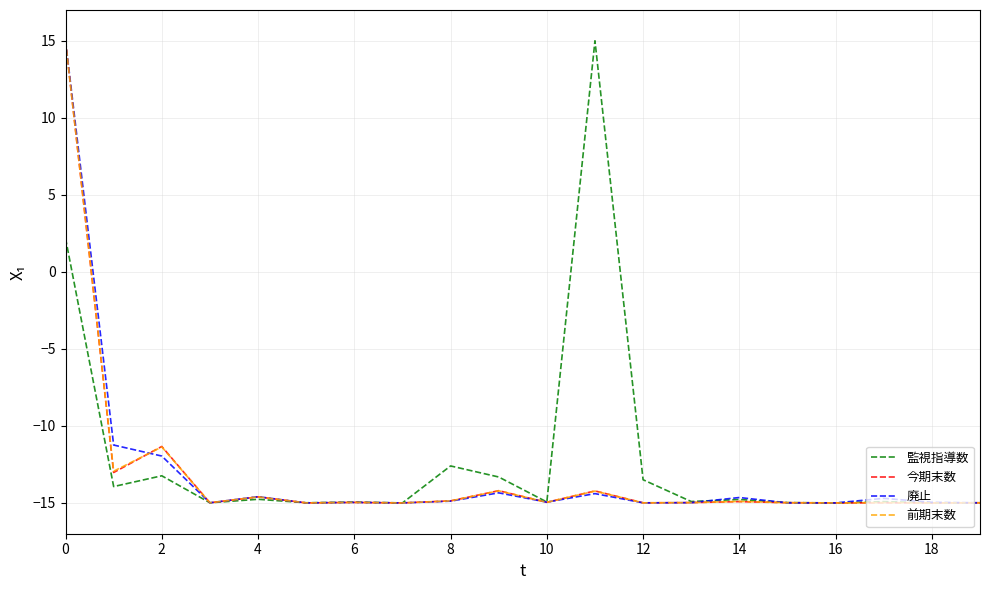

What is the highest value of the 今期末数 series?

15.0